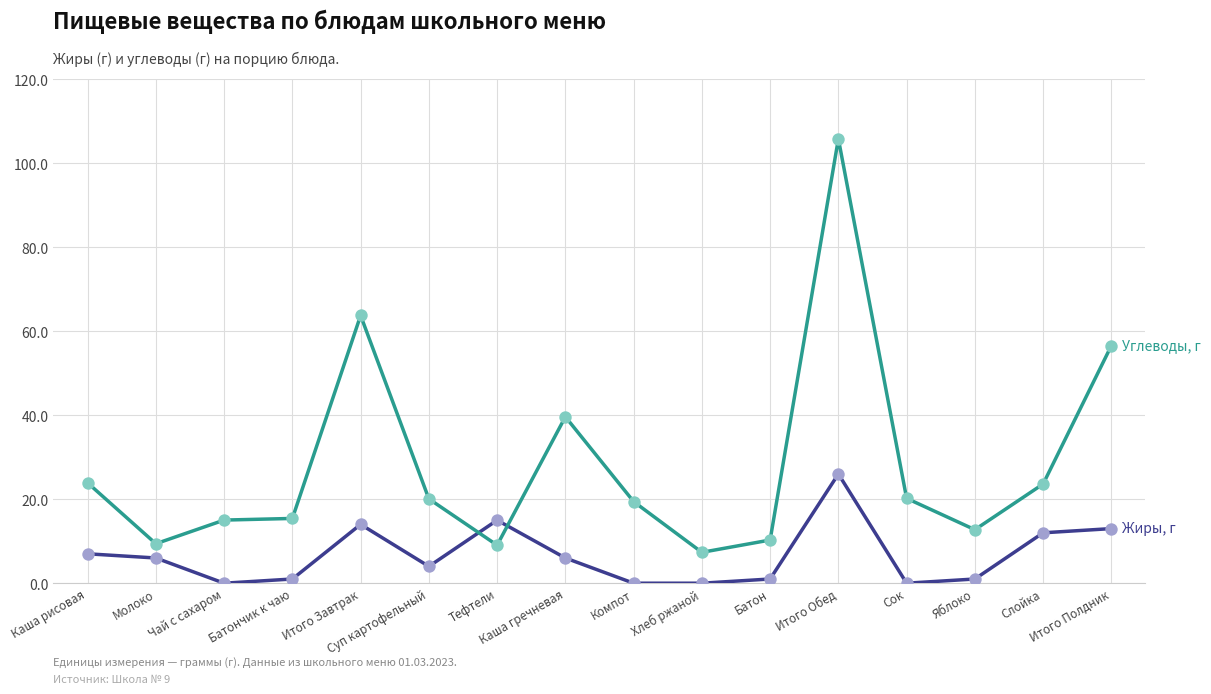

What is the greatest value displayed?

105.8